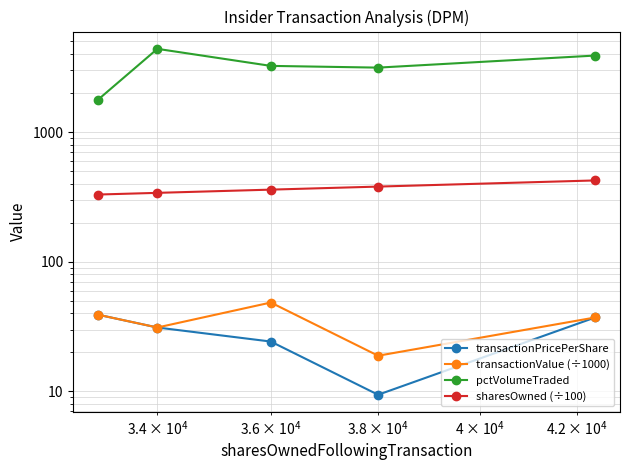

True or false: transactionValue (÷1000) and pctVolumeTraded intersect in this chart.

False